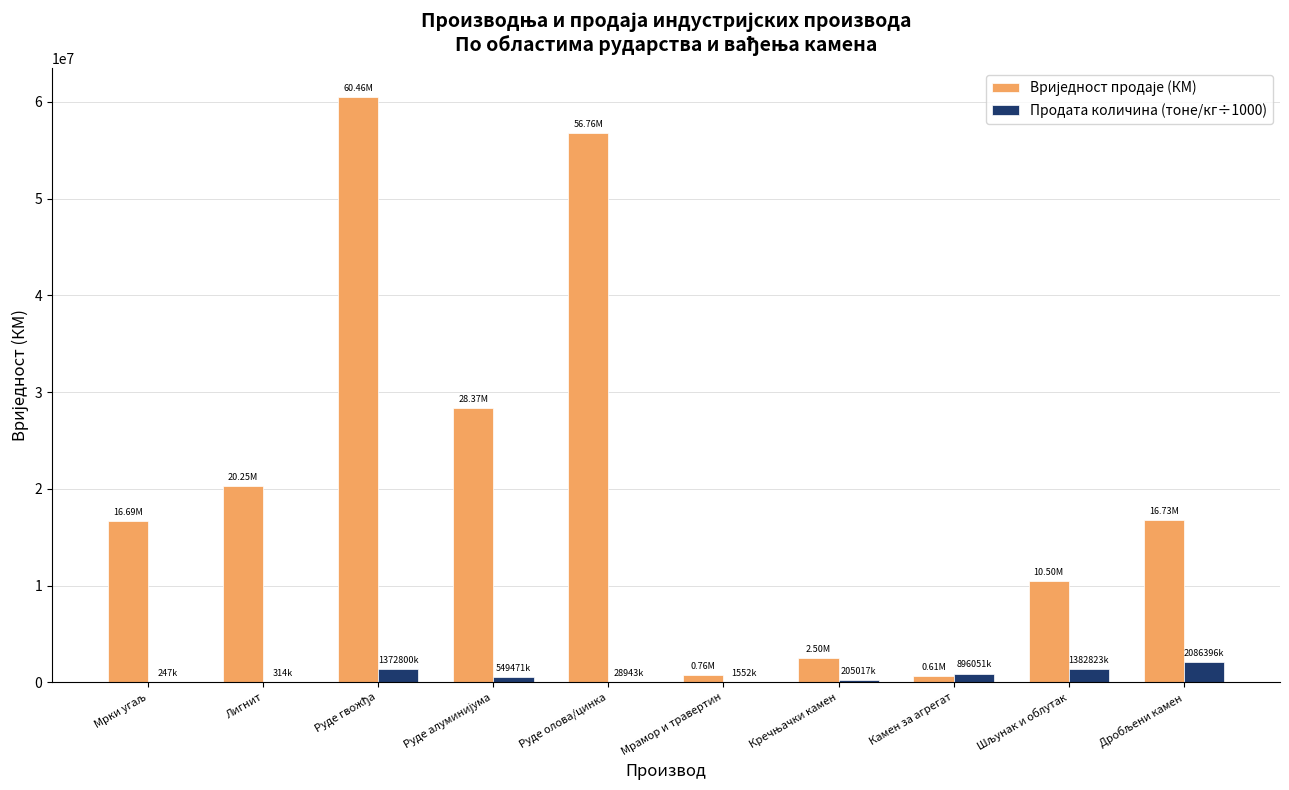

Are the bars horizontal?

No